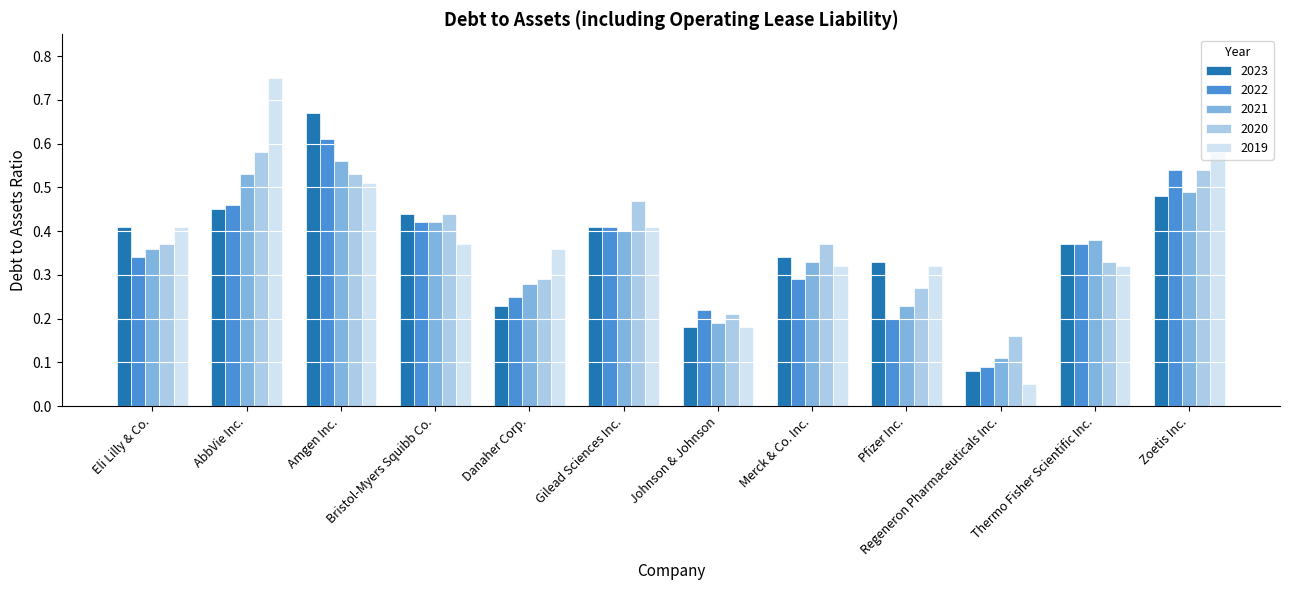

Which series has the largest range (max minus min)?

2019